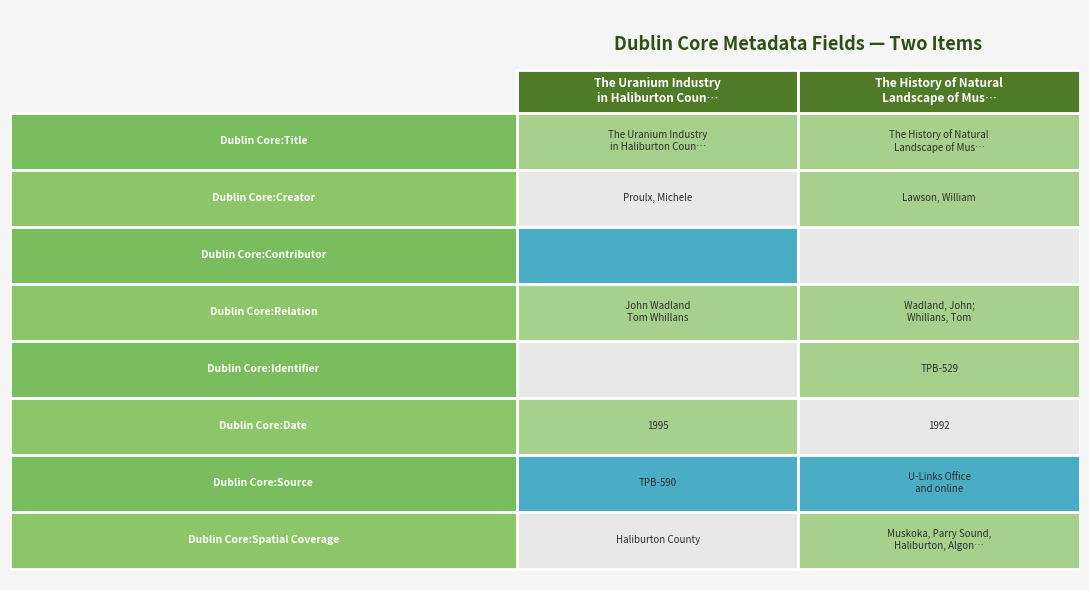

At how many categories does at least one series exceed 0?

8